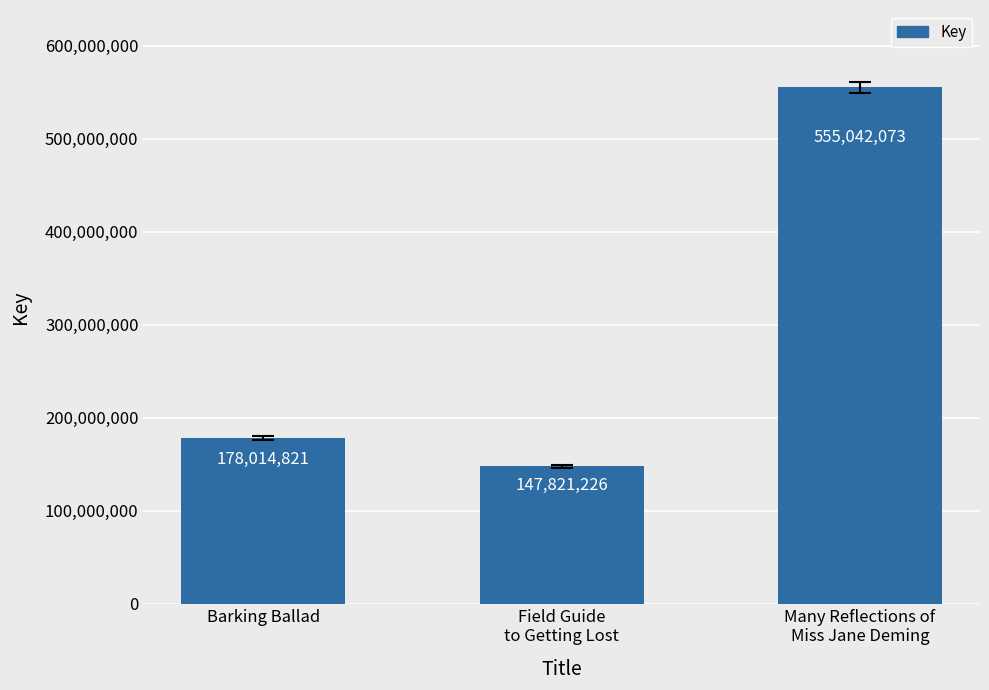

How many data points are less than 178014821?

1